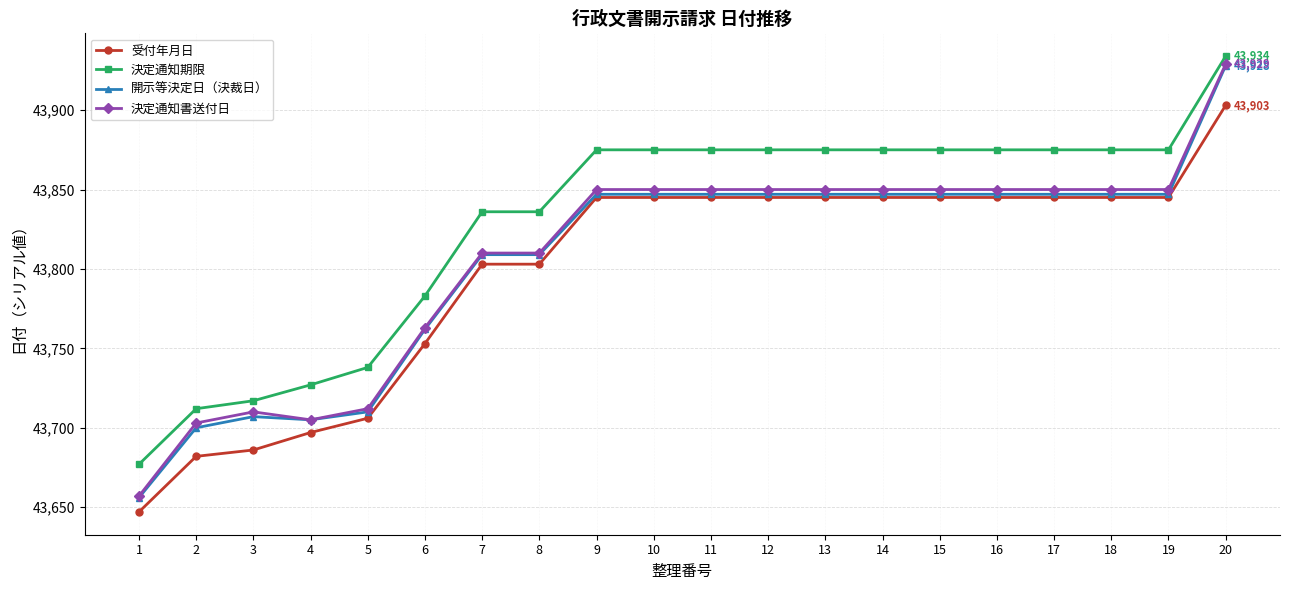

How many series are shown in this chart?

4